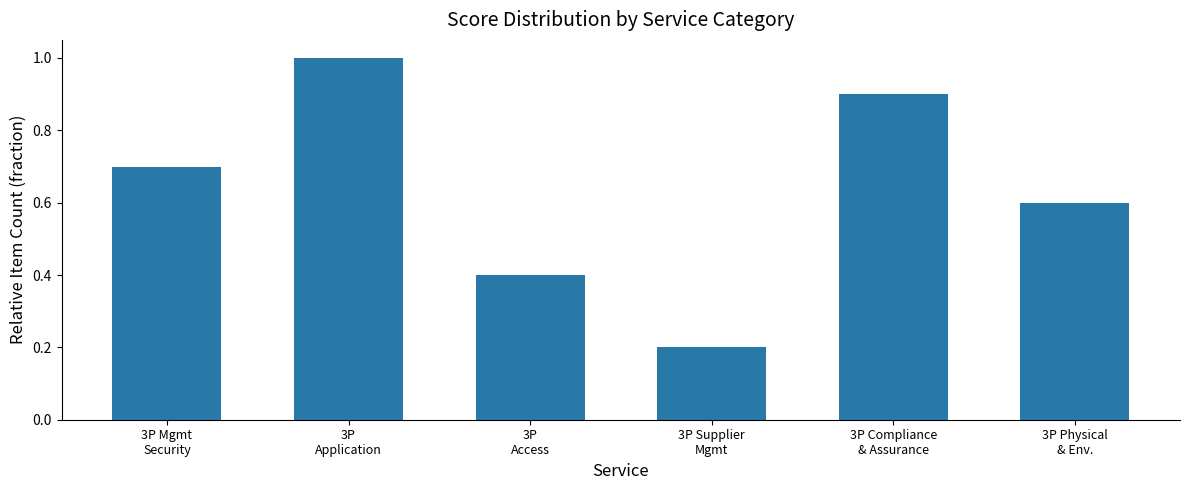

What is the average value?

0.6